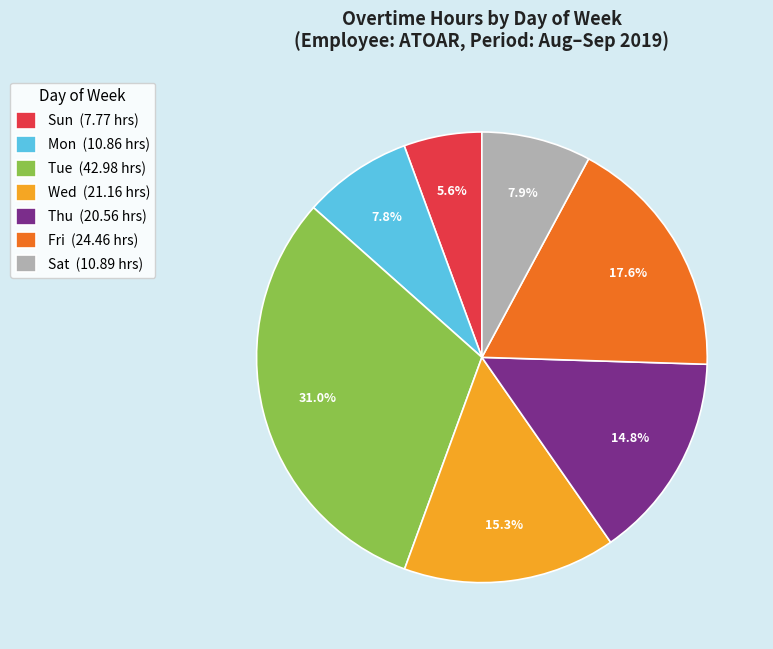

What is the smallest slice in the pie chart?

Sun